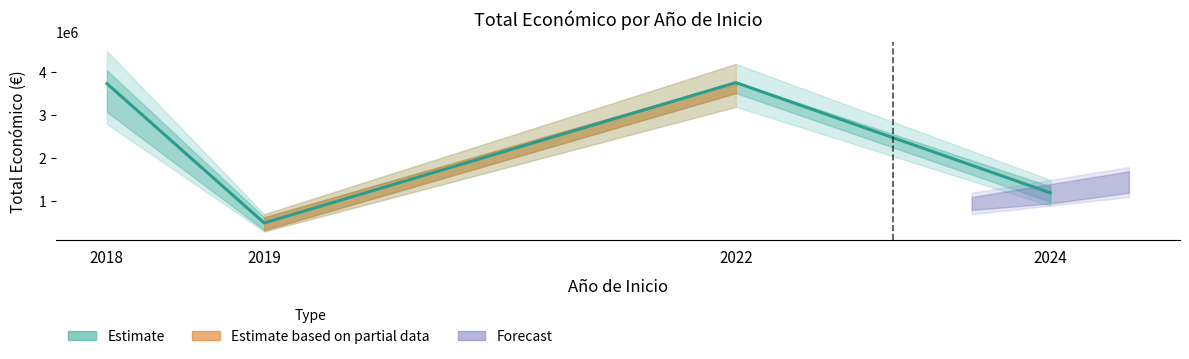

List the labels in order of value, smallest first.

2019, 2024, 2018, 2022